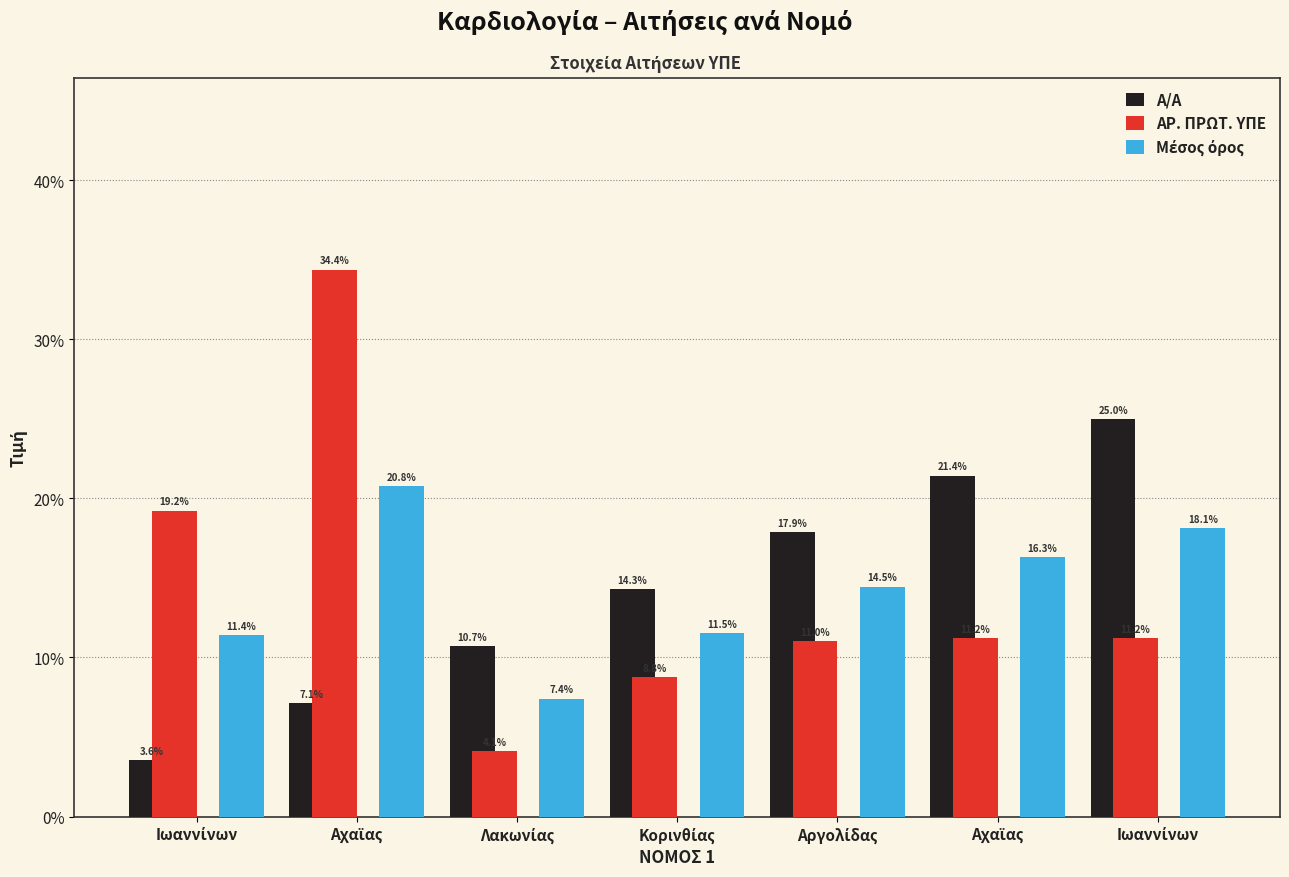

What is the sum of all Μέσος όρος values?

100.0